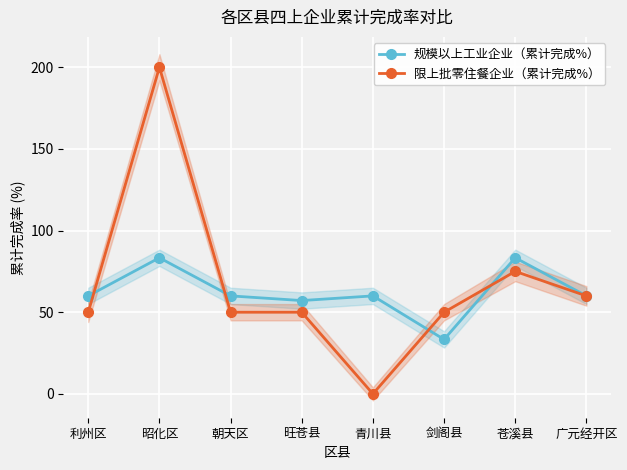

What is the difference between the maximum and second lowest values in the 限上批零住餐企业（累计完成%） series?

150.0